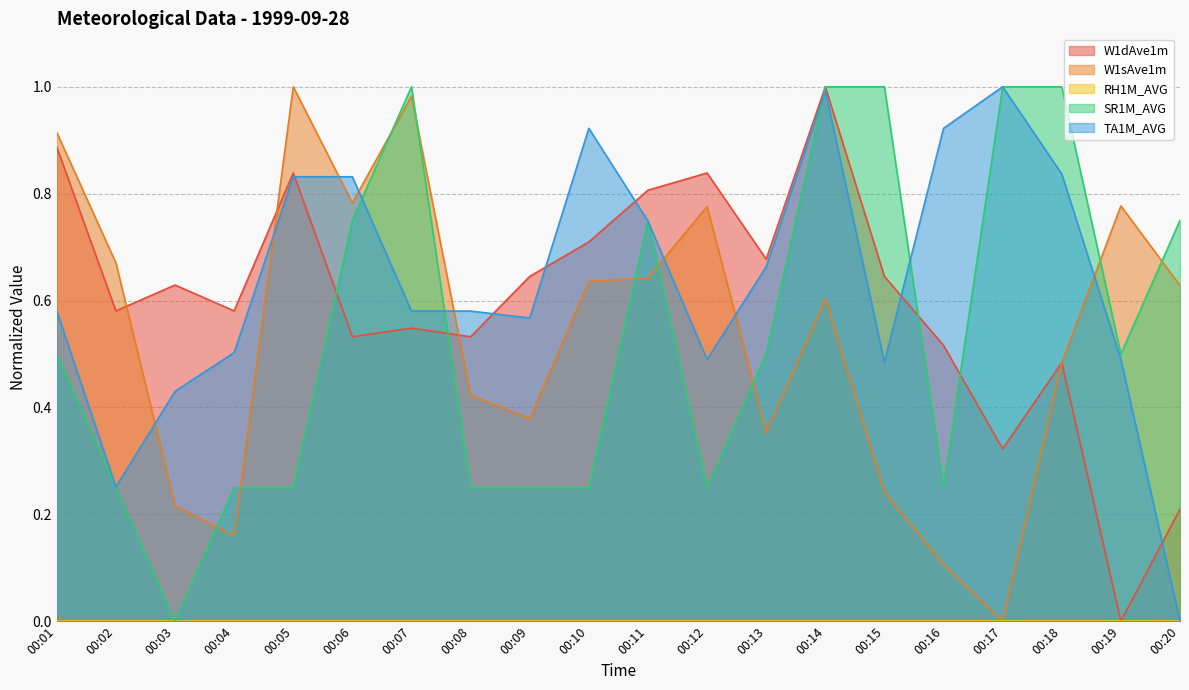

Does the chart display data point markers on the line(s)?

No